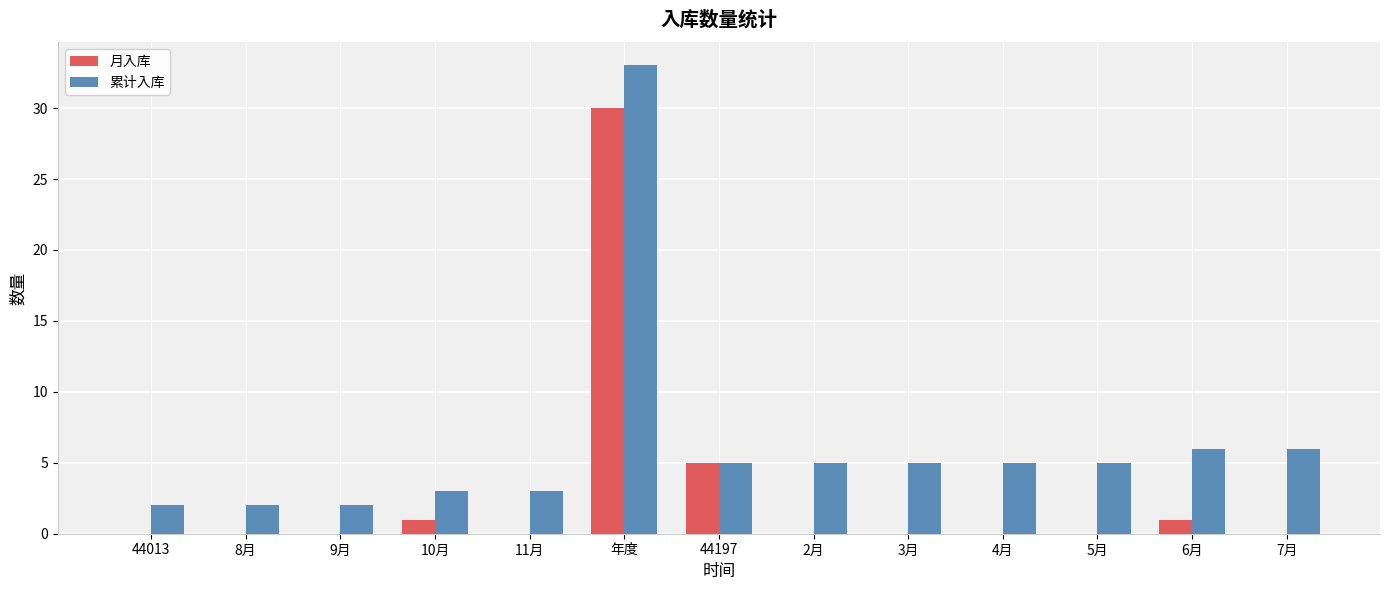

Is it true that 累计入库 equals 2 at 6月?

False